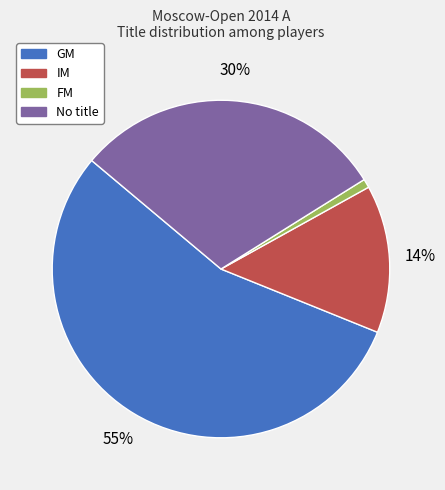

To the nearest percent, what is the difference between the largest and smallest slice percentages?

54%